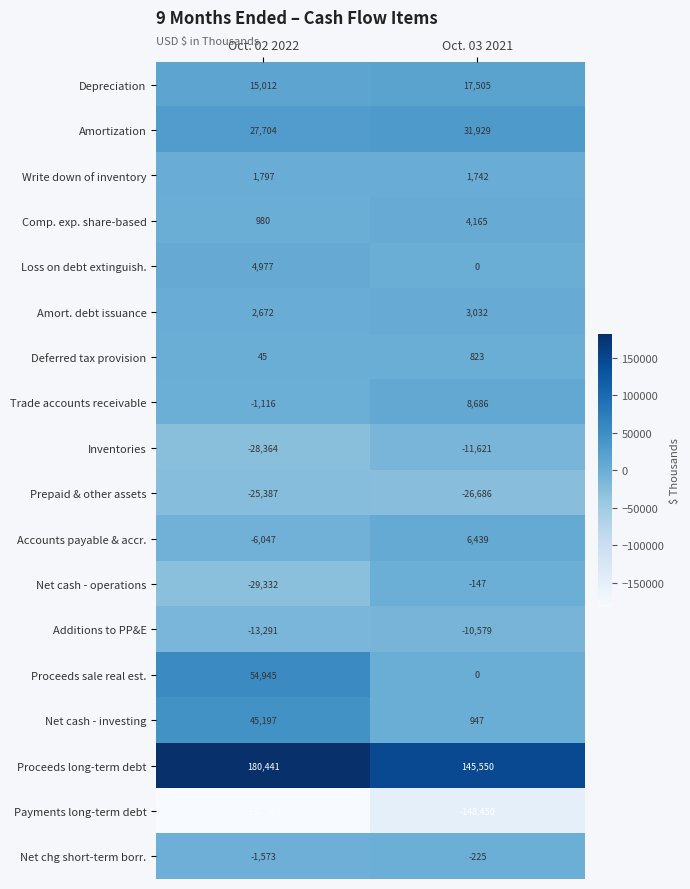

At which label is Depreciation closest to 16258?

Oct. 02 2022